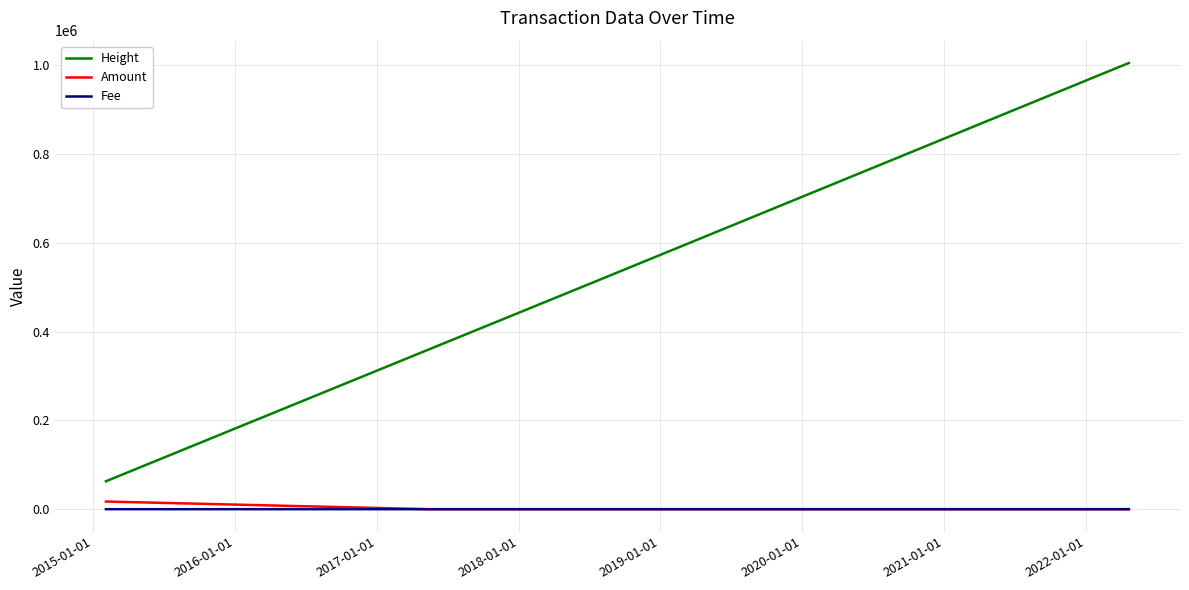

Which series has the largest range (max minus min)?

Height